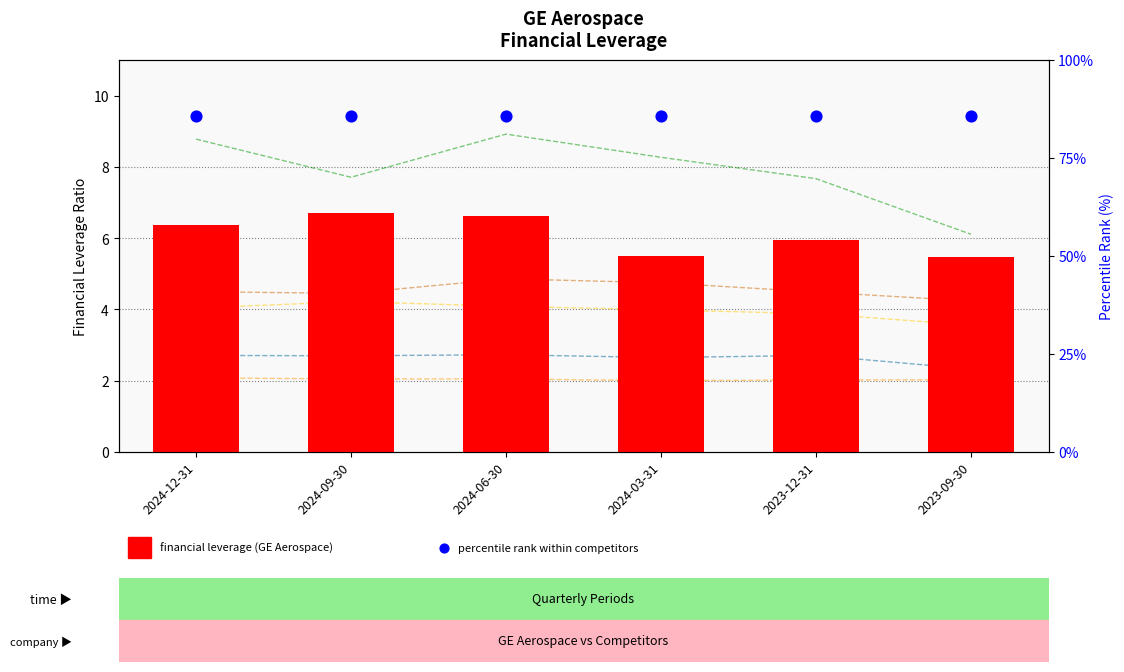

Is the value of Eaton Corp. plc at 2024-06-30 greater than the value of Caterpillar Inc. at 2024-09-30?

No